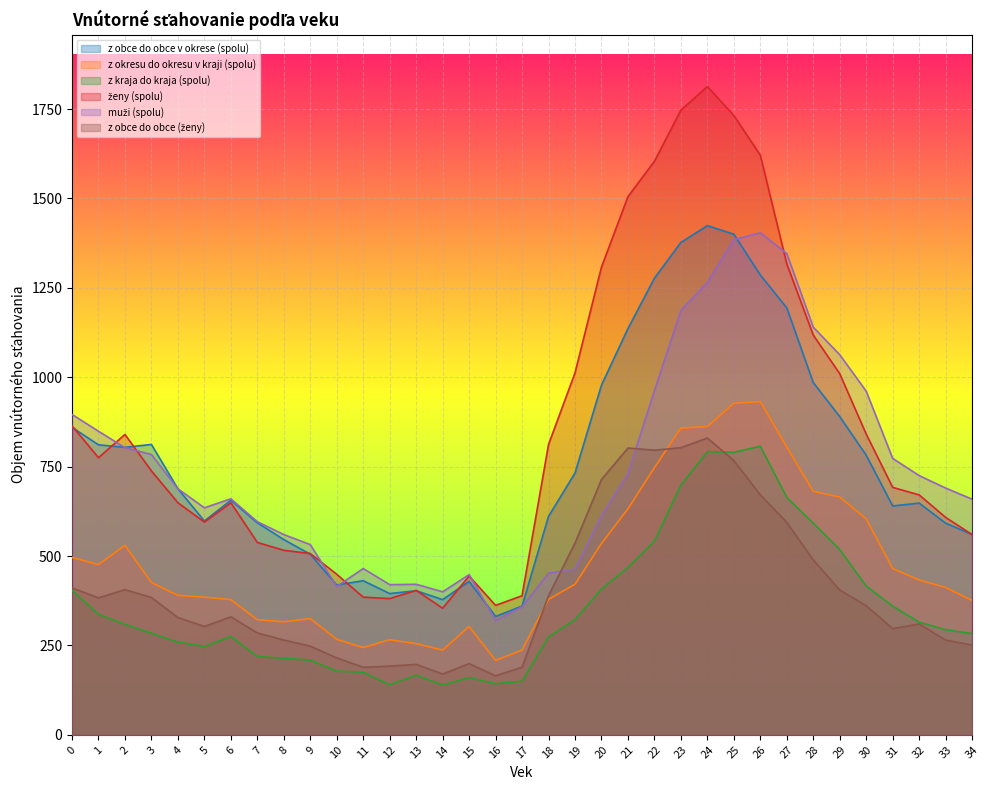

Is the value of z obce do obce (ženy) at 25 greater than the value of ženy (spolu) at 33?

Yes